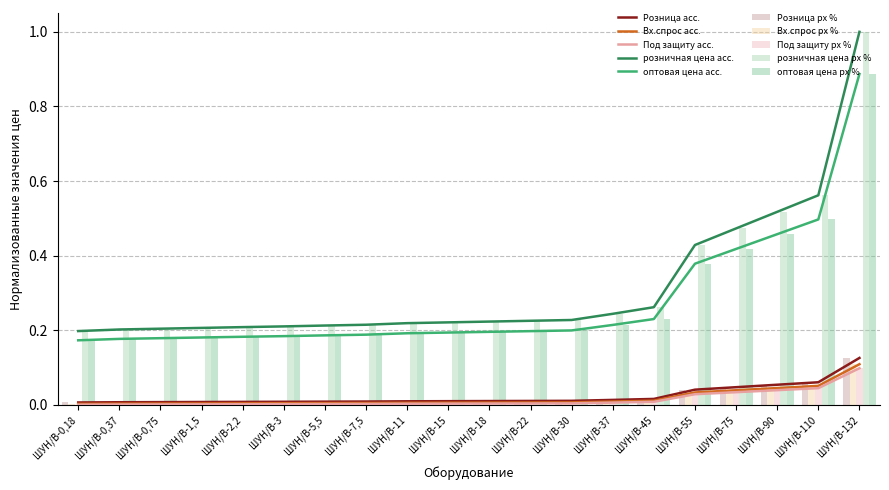

What is the difference between the maximum and minimum values in the Розница series?

0.1